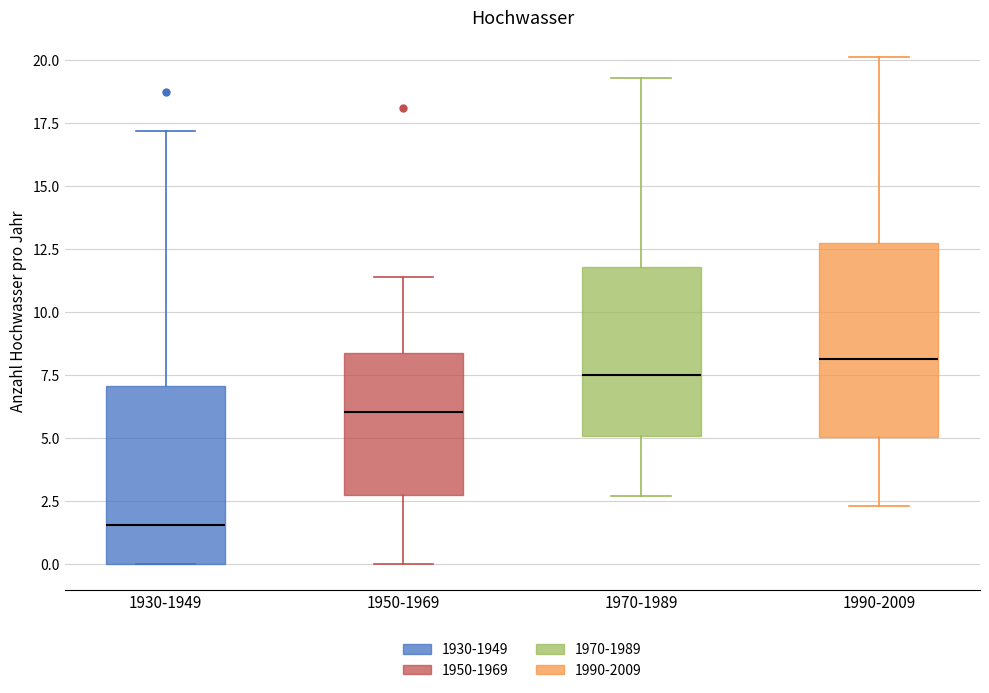

Reading left to right, read every box against the y-axis: the position of its median line, the range the box covers, and the ends of its whiskers. The values are not printed on the chart, so give them approximately, as read against the axis.

1930-1949: median 1.5, box 0.0 to 7.0, whiskers 0.0 to 17.0
1950-1969: median 6.0, box 2.5 to 8.5, whiskers 0.0 to 11.5
1970-1989: median 7.5, box 5.0 to 12.0, whiskers 2.5 to 19.5
1990-2009: median 8.0, box 5.0 to 12.5, whiskers 2.5 to 20.0